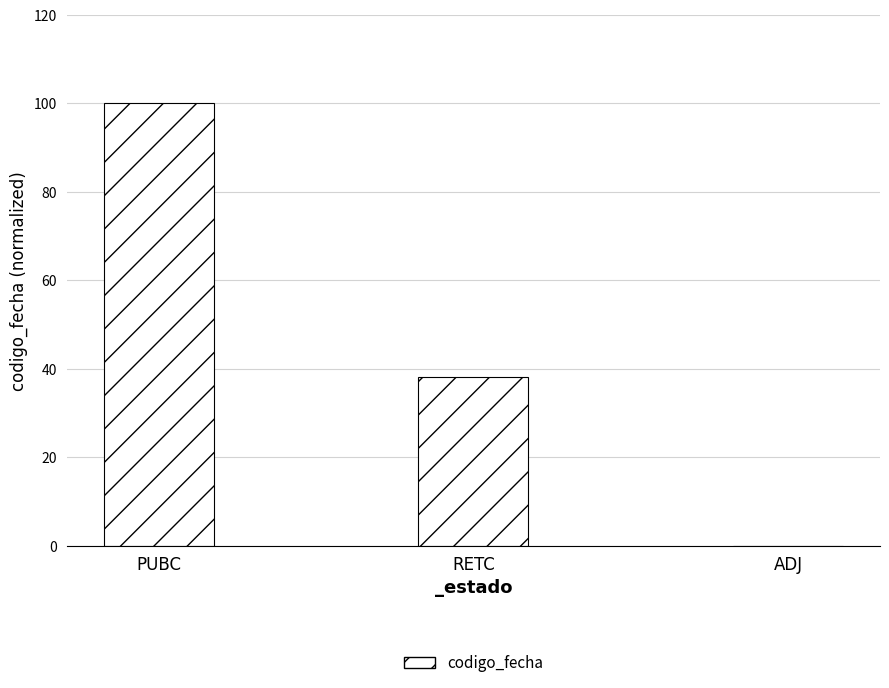

Between PUBC and ADJ, which is larger?

PUBC